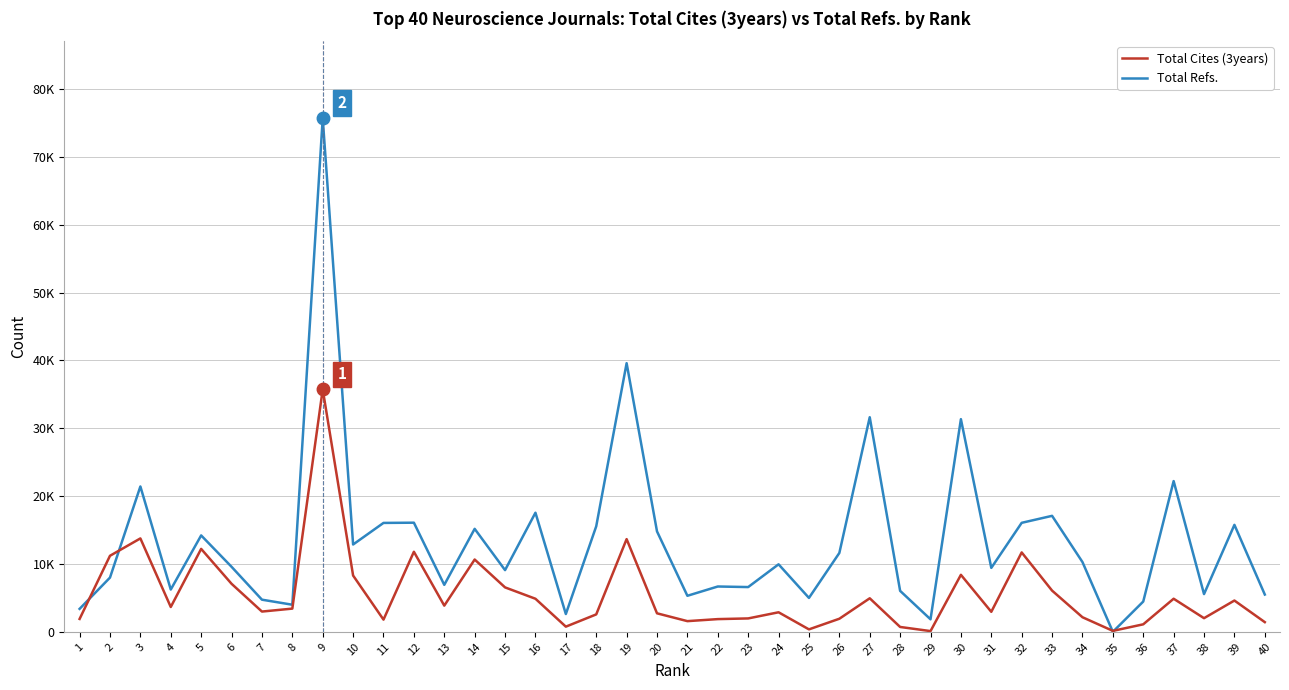

At which label does Total Refs. first exceed 9950?

3